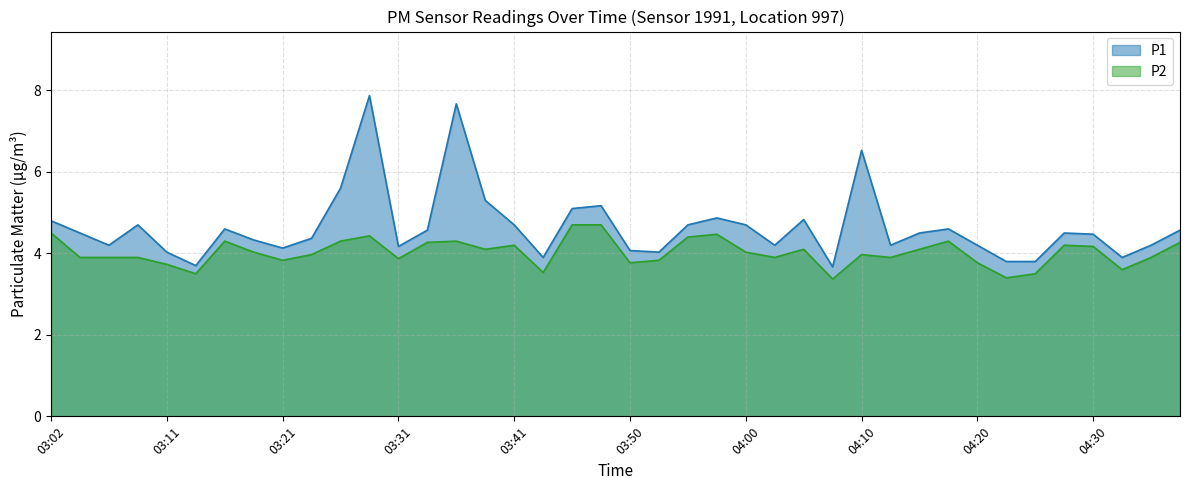

The P2 series shows 2.7 at 04:17. True or false?

False